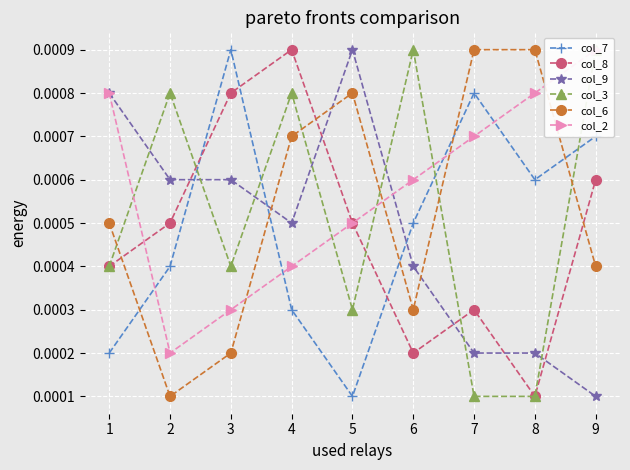

Reading left to right, what are all the values shown in this chart?

col_7: 0.0	0.0	0.0	0.0	0.0	0.0	0.0	0.0	0.0
col_8: 0.0	0.0	0.0	0.0	0.0	0.0	0.0	0.0	0.0
col_9: 0.0	0.0	0.0	0.0	0.0	0.0	0.0	0.0	0.0
col_3: 0.0	0.0	0.0	0.0	0.0	0.0	0.0	0.0	0.0
col_6: 0.0	0.0	0.0	0.0	0.0	0.0	0.0	0.0	0.0
col_2: 0.0	0.0	0.0	0.0	0.0	0.0	0.0	0.0	0.0